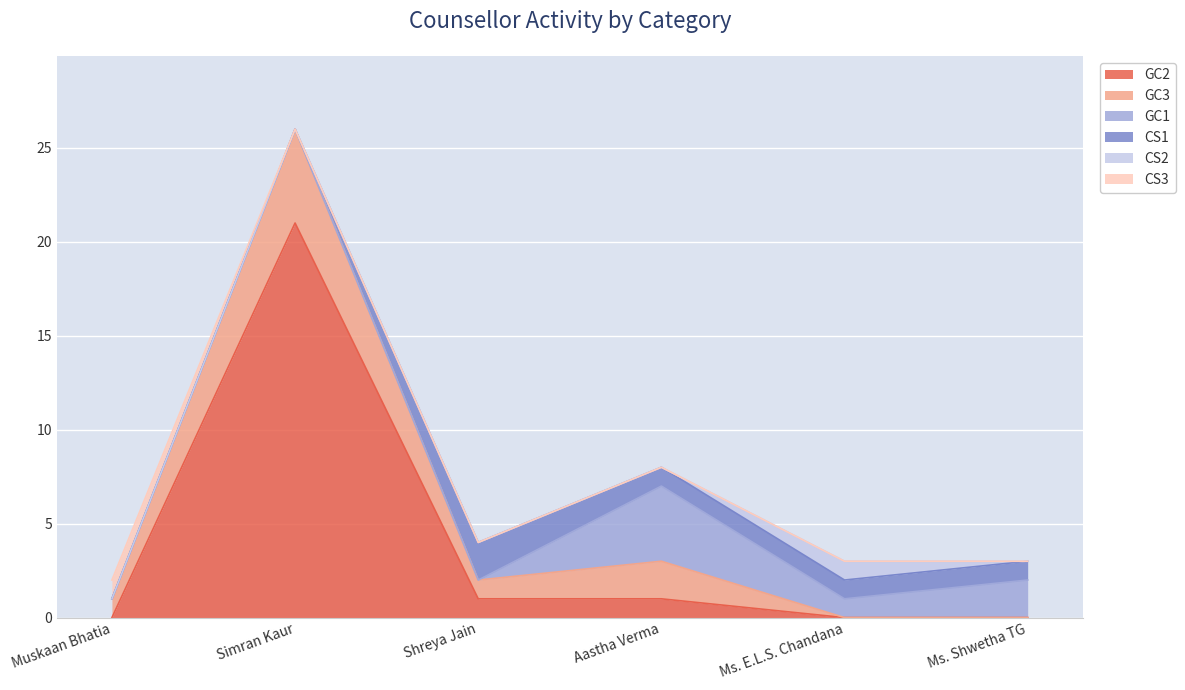

What is the difference between the highest and lowest values at Ms. E.L.S. Chandana?

1